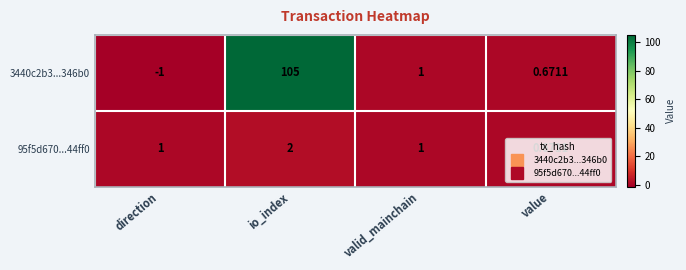

What is the greatest value displayed?

105.0